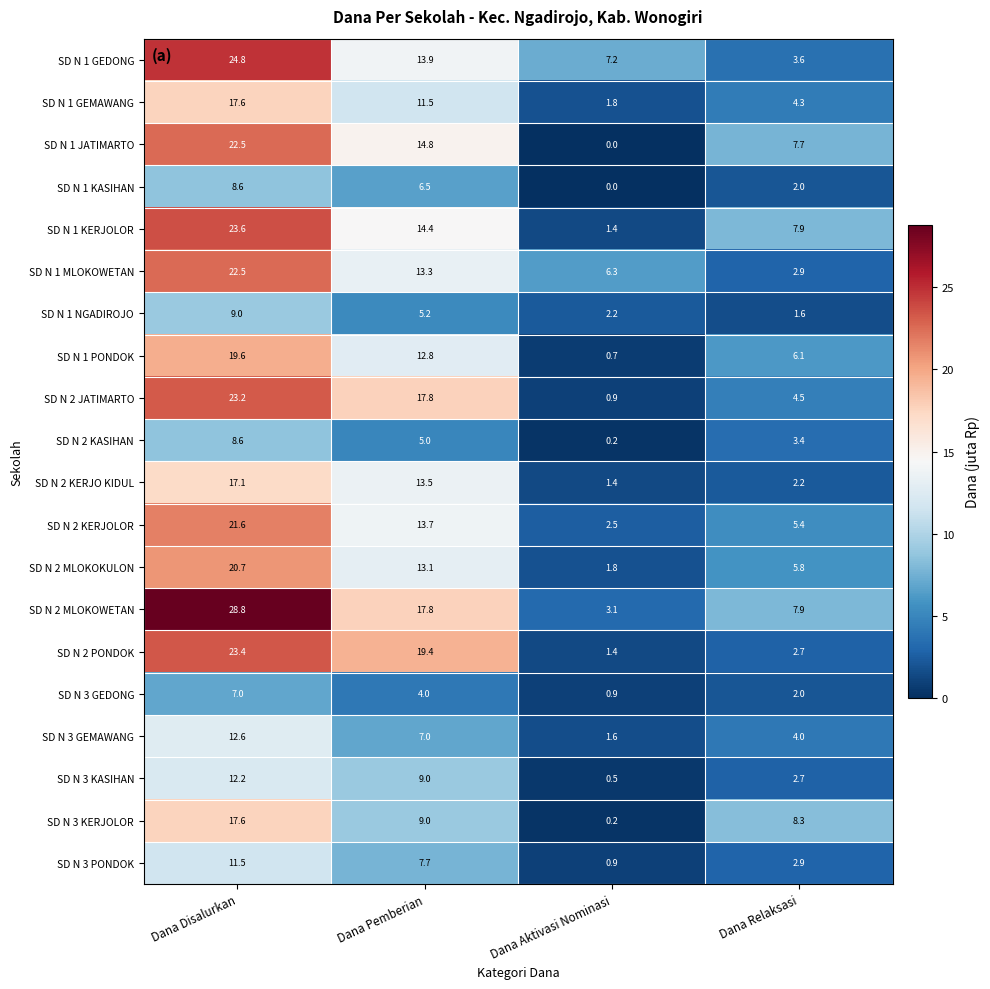

True or false: SD N 1 MLOKOWETAN has a value of 19.9 at Dana Pemberian.

False